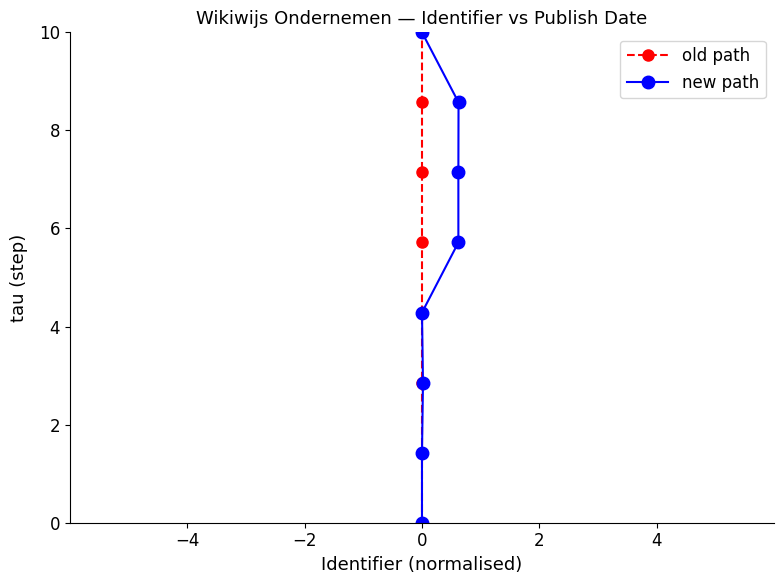

True or false: new path and old path intersect in this chart.

False